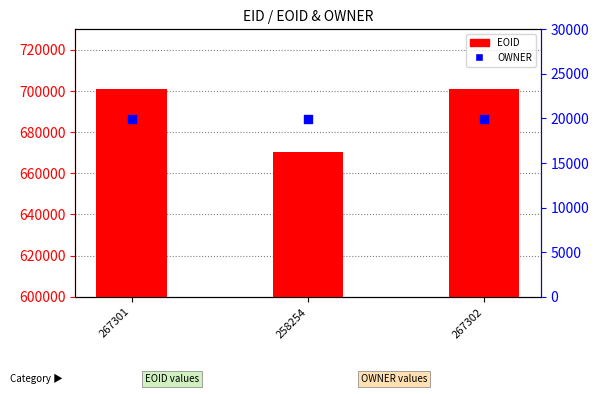

Which series has the widest spread of Y values?

EOID